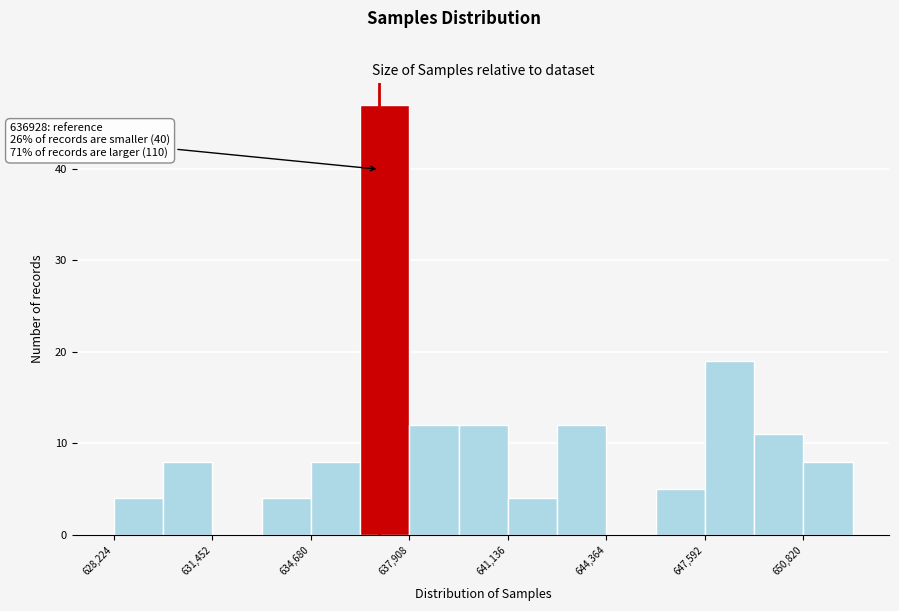

Read against the x-axis, roughly where is the centre of the tallest bar?

637000